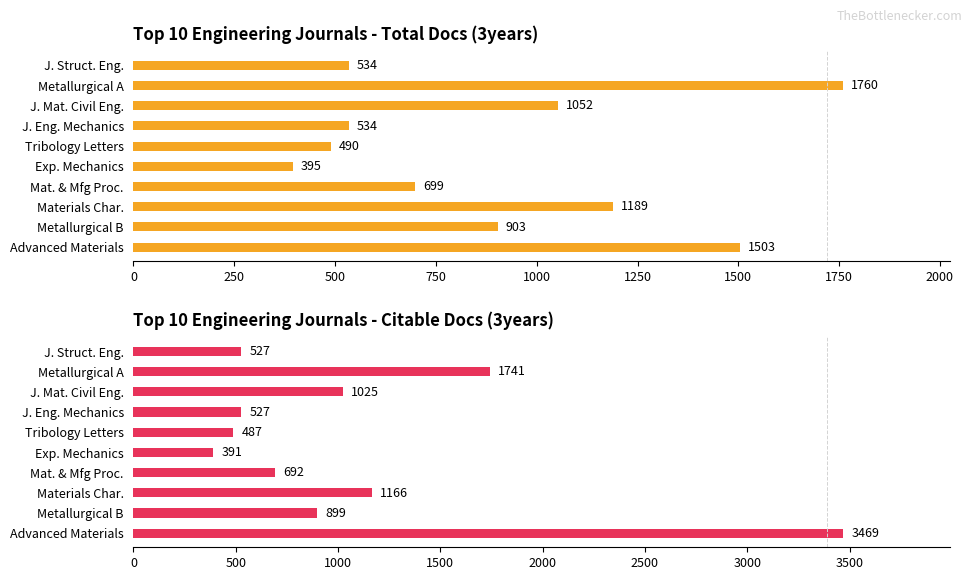

Which series has the largest total across all categories?

Citable Docs. (3years)